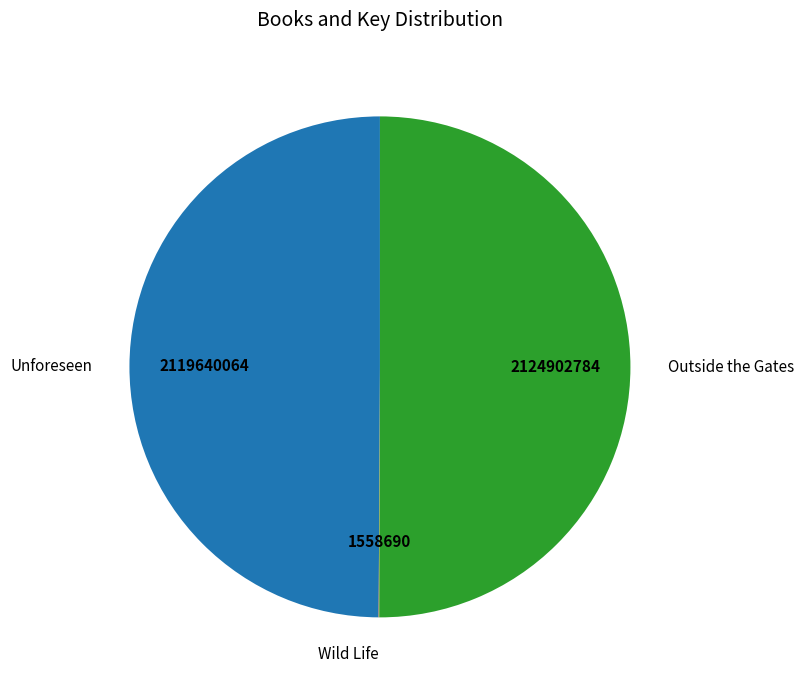

True or false: Unforeseen accounts for 39% of the total.

False